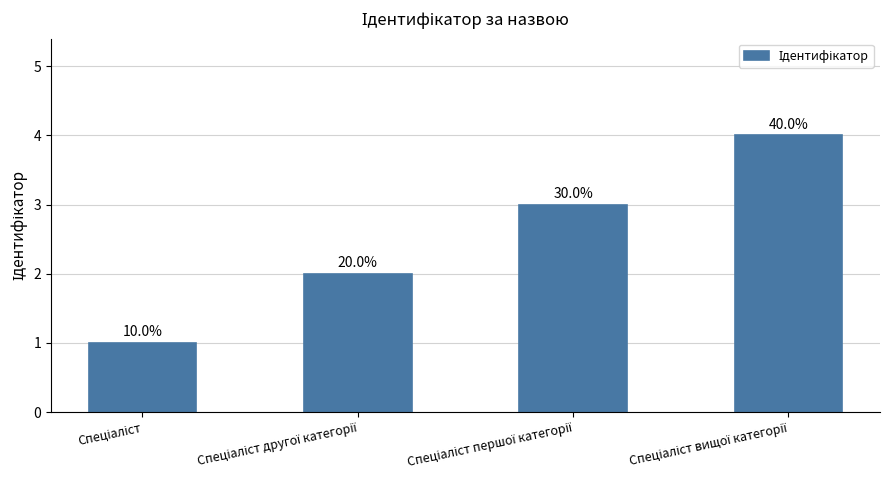

How many values are between 2 and 4?

3